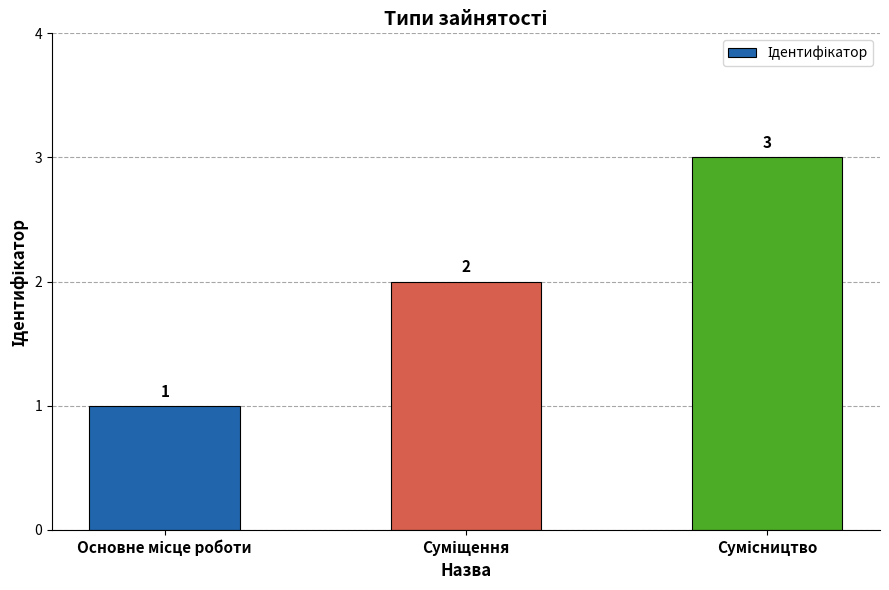

How many data points are less than 2?

1